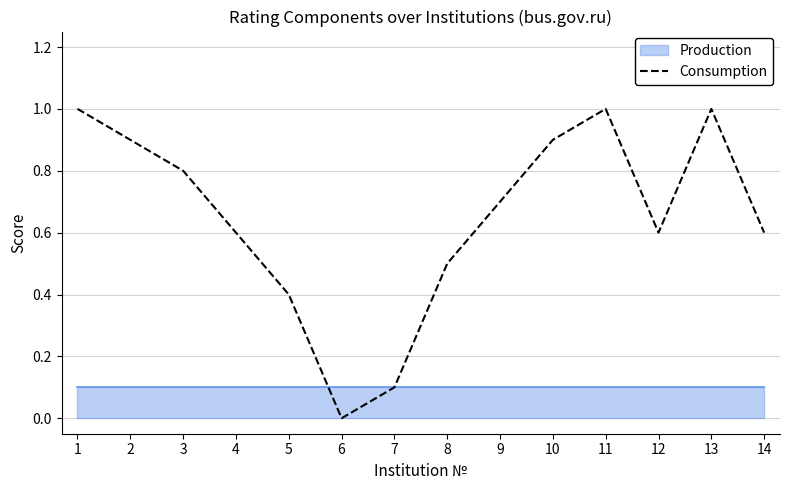

True or false: the data shows 0.5 at 6.

False